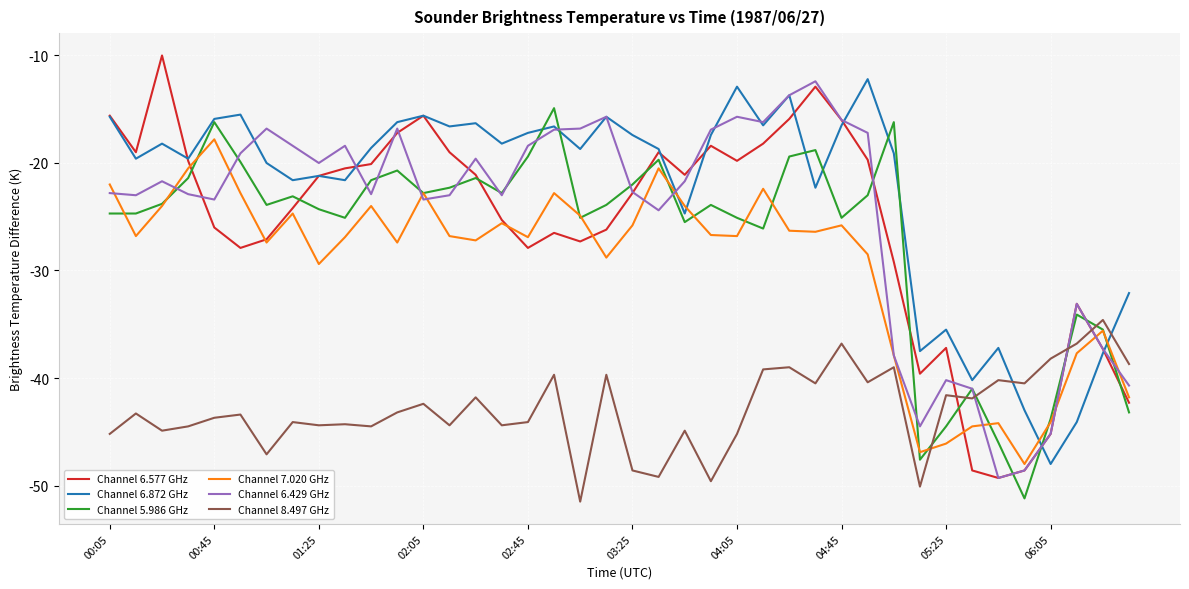

Which series ends up on top after the final intersection of Channel 8.497 GHz and Channel 6.577 GHz?

Channel 8.497 GHz